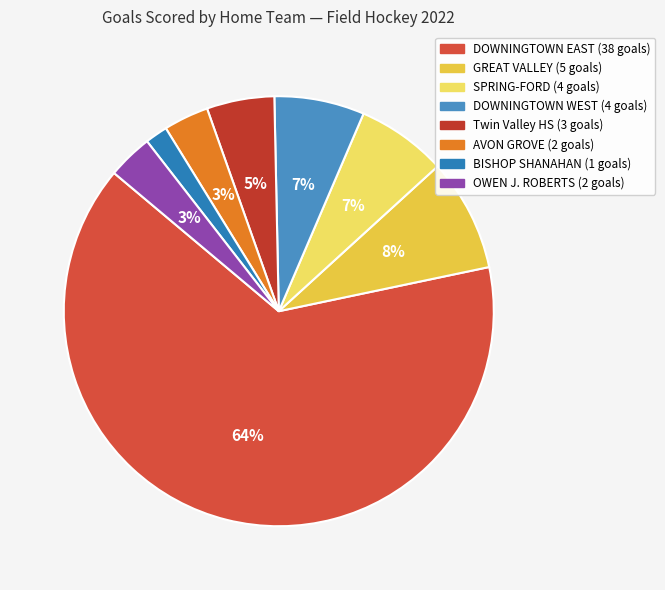

Count the number of slices in the pie.

8